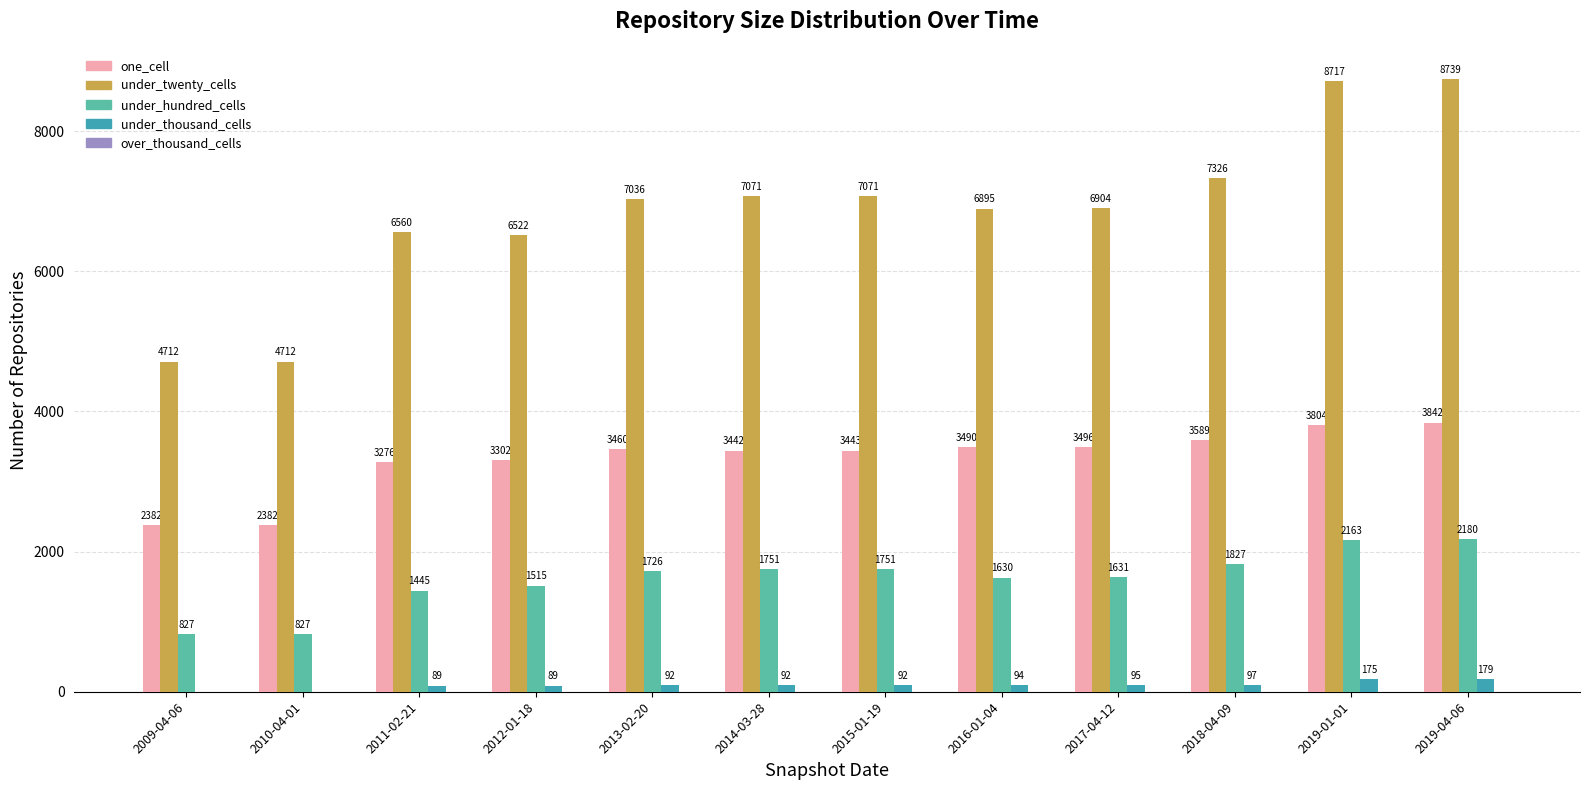

What is the sum of the under_twenty_cells values at 2012-01-18 and 2011-02-21?

13082